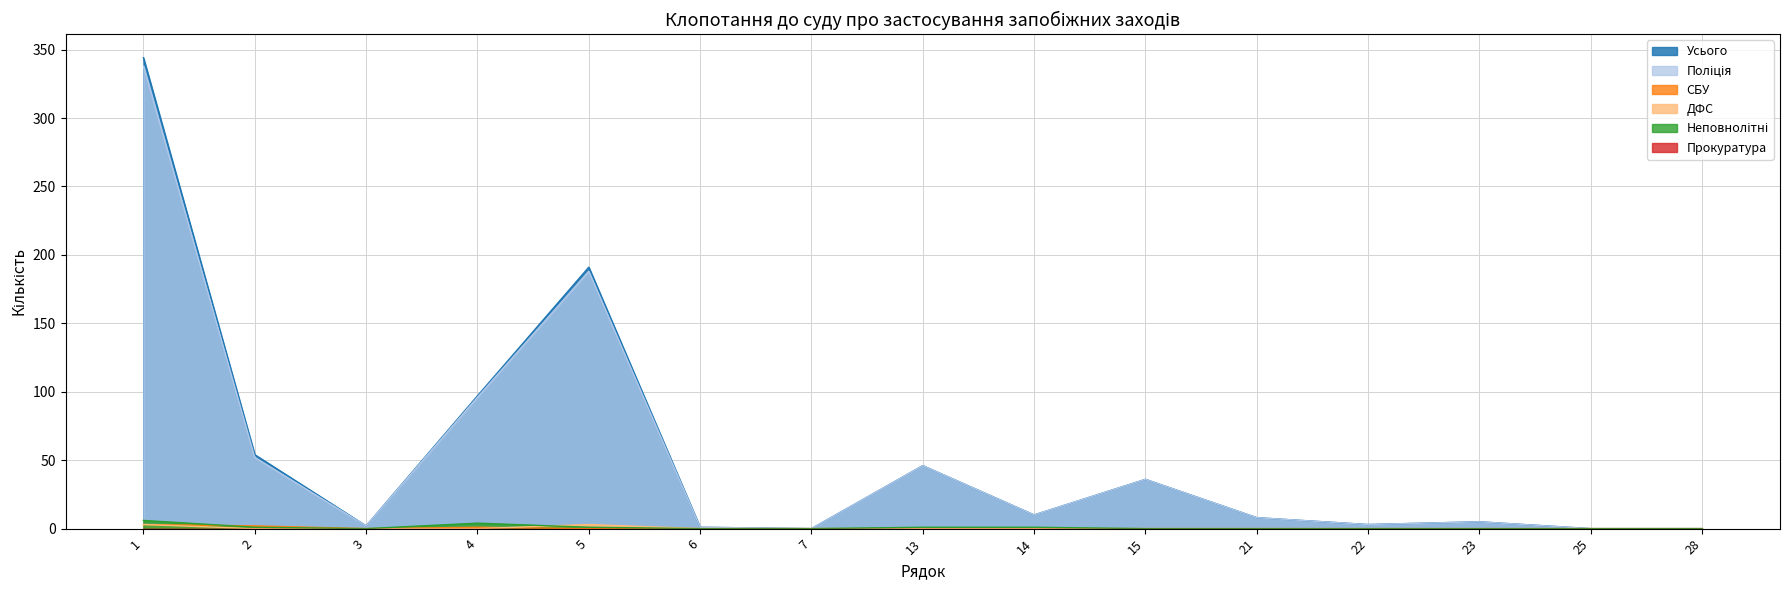

Which label corresponds to the largest value in the chart?

1